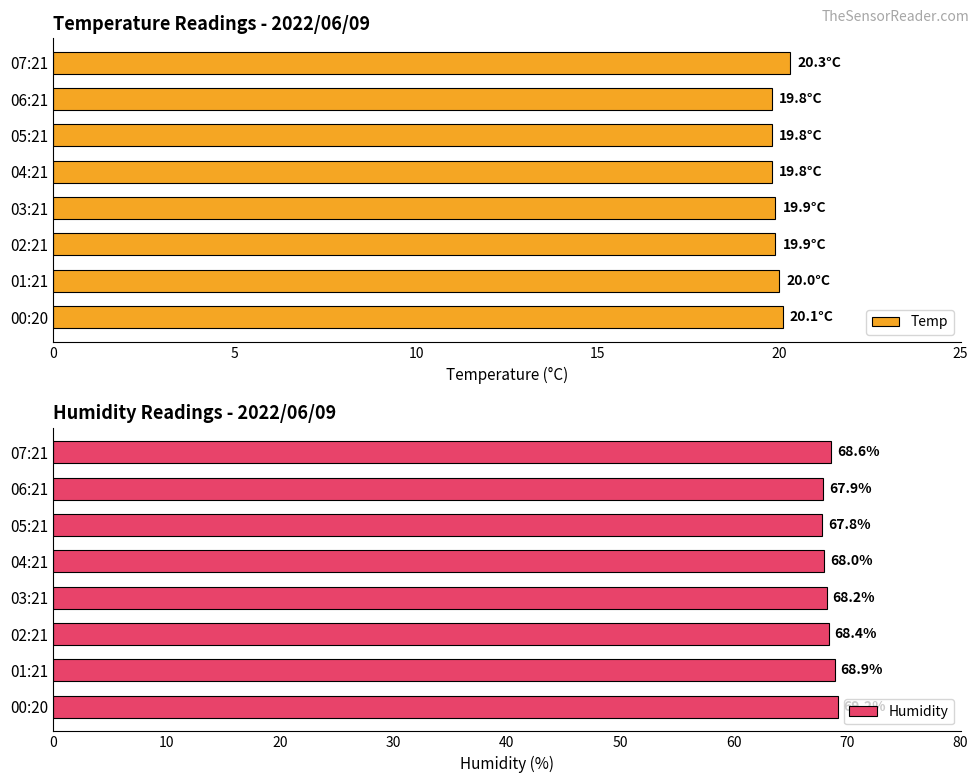

Is it true that Temp equals 19.8 at 06:21?

True